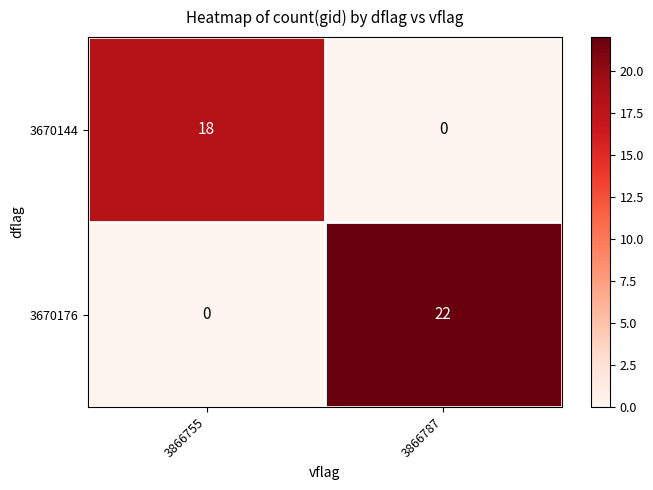

Which category has the highest value across all series?

3866787